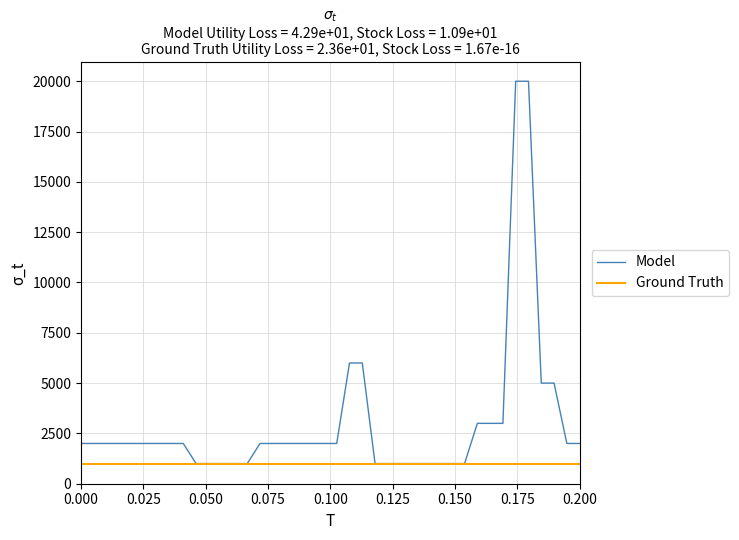

List the series in order of their peak value, highest first.

Model, Ground Truth